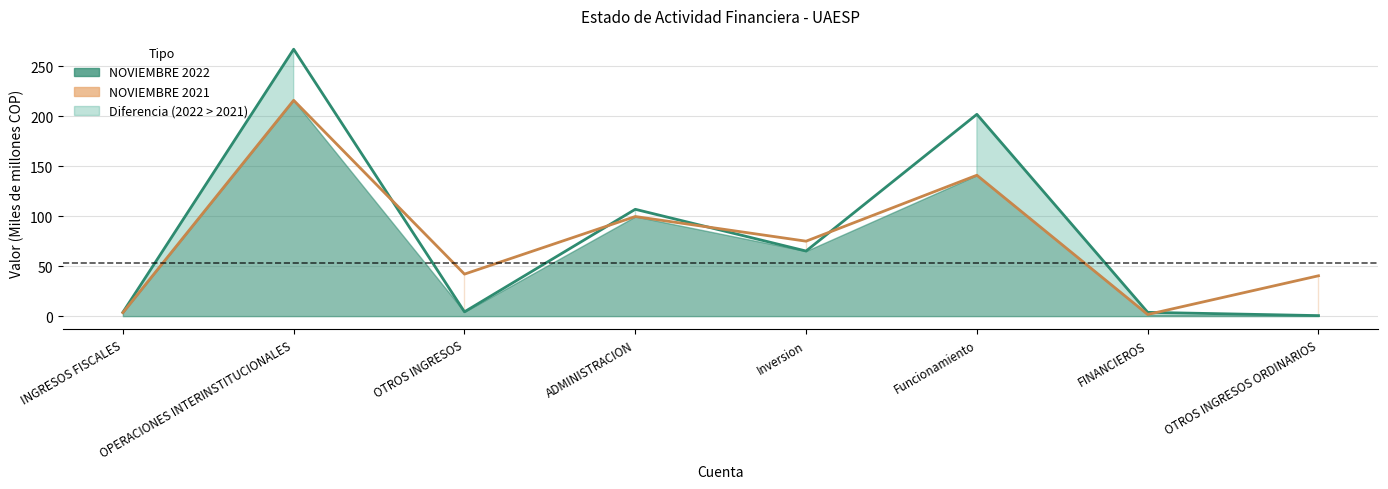

Is it true that NOVIEMBRE 2022 equals 2.6 at INGRESOS FISCALES?

False